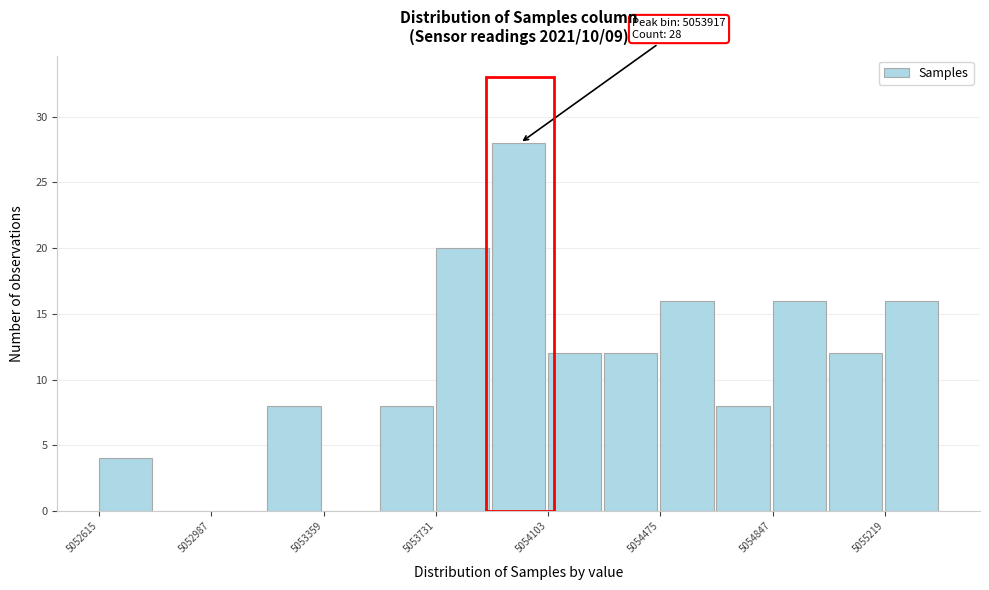

Read against the x-axis, roughly where is the centre of the tallest bar?

5054000